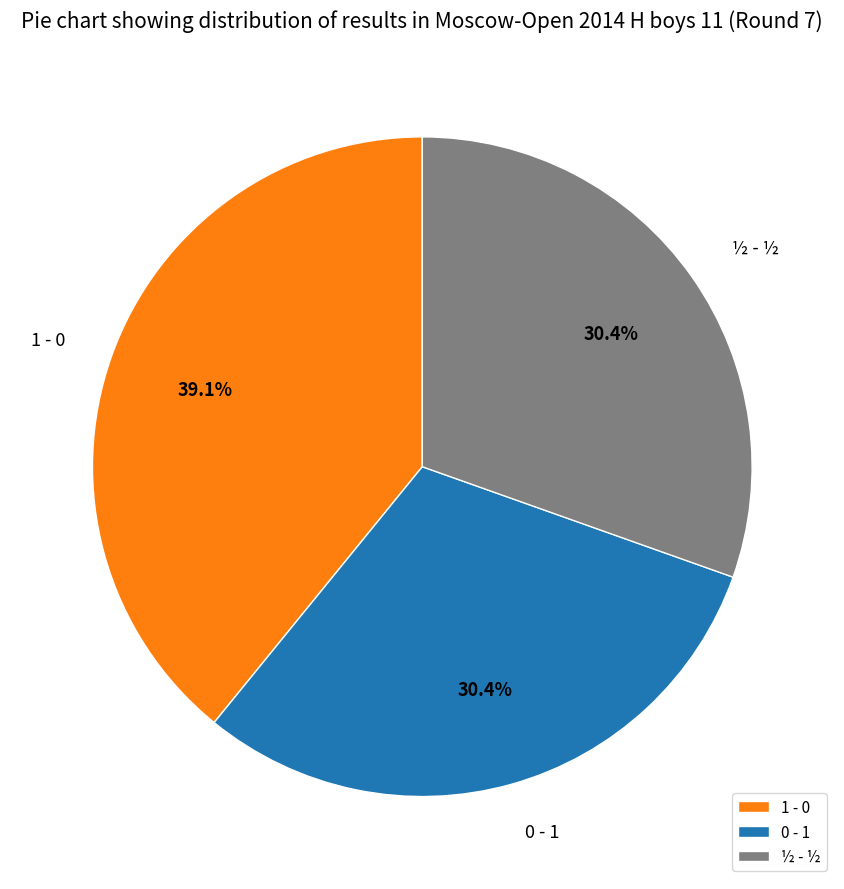

To the nearest percent, what portion does 1 - 0 represent?

39%